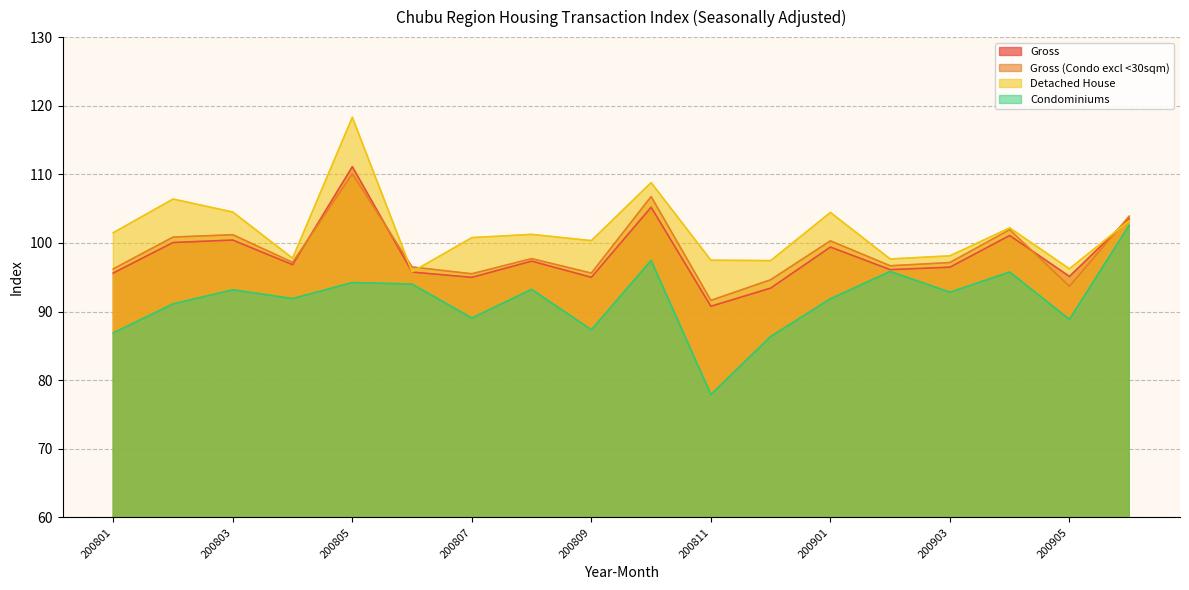

Rank the categories by Gross (Condo excl <30sqm) value from lowest to highest.

200811, 200905, 200812, 200807, 200809, 200801, 200806, 200902, 200903, 200804, 200808, 200901, 200802, 200803, 200904, 200906, 200810, 200805